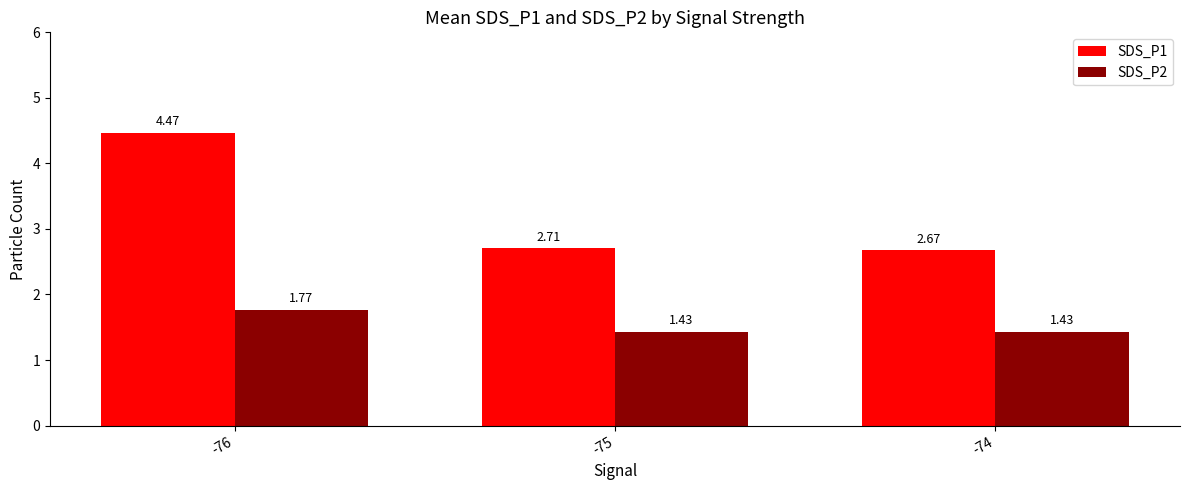

List the labels in order of SDS_P1 value, largest first.

-76, -75, -74